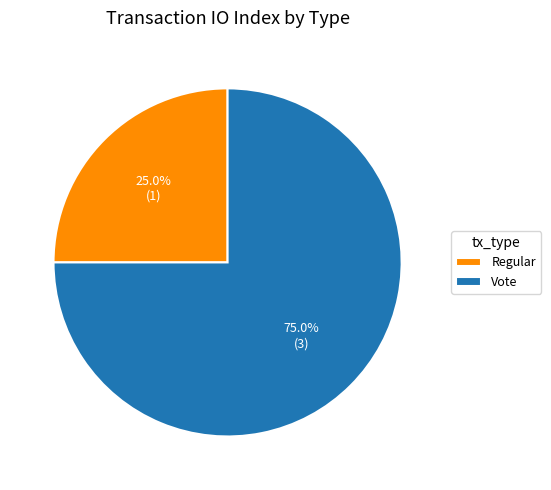

What percentage is the Regular slice, to the nearest percent?

25%